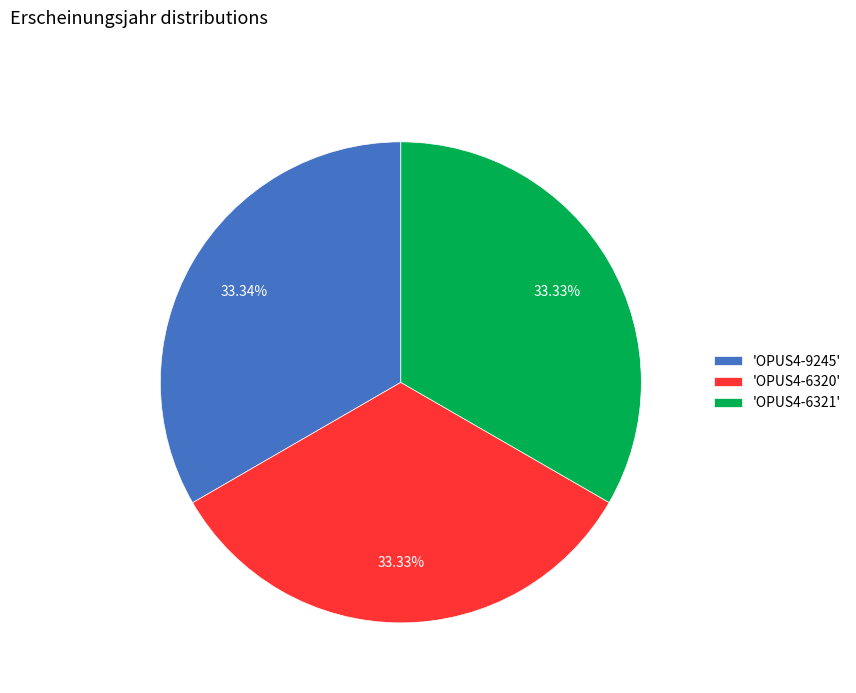

Is there any slice that represents more than half of the pie?

No